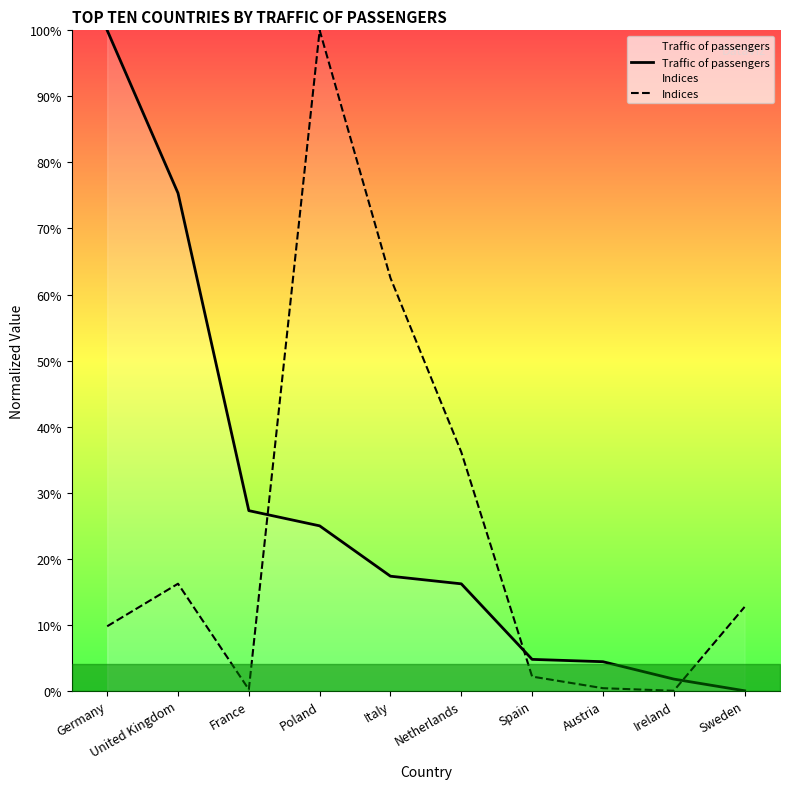

Where is Traffic of passengers nearest to the value 50?

France